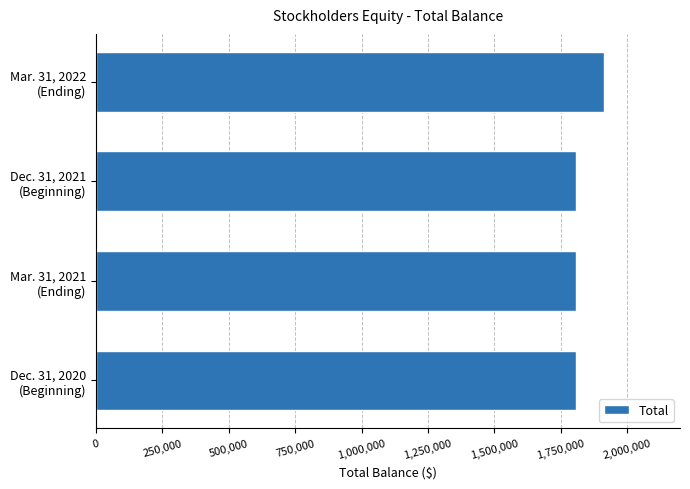

Count the number of data series in this chart.

1